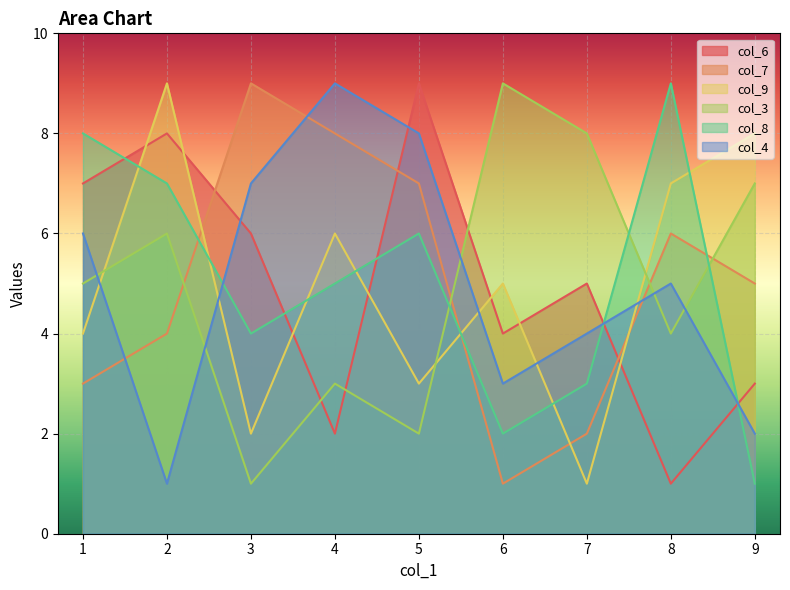

What is the approximate value of col_8 at 6?

2